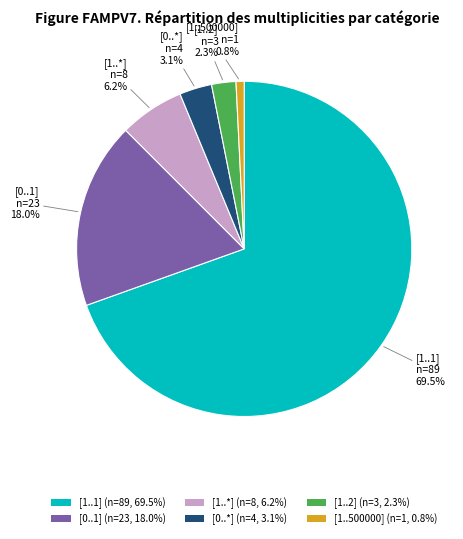

True or false: [1..*] accounts for 14% of the total.

False